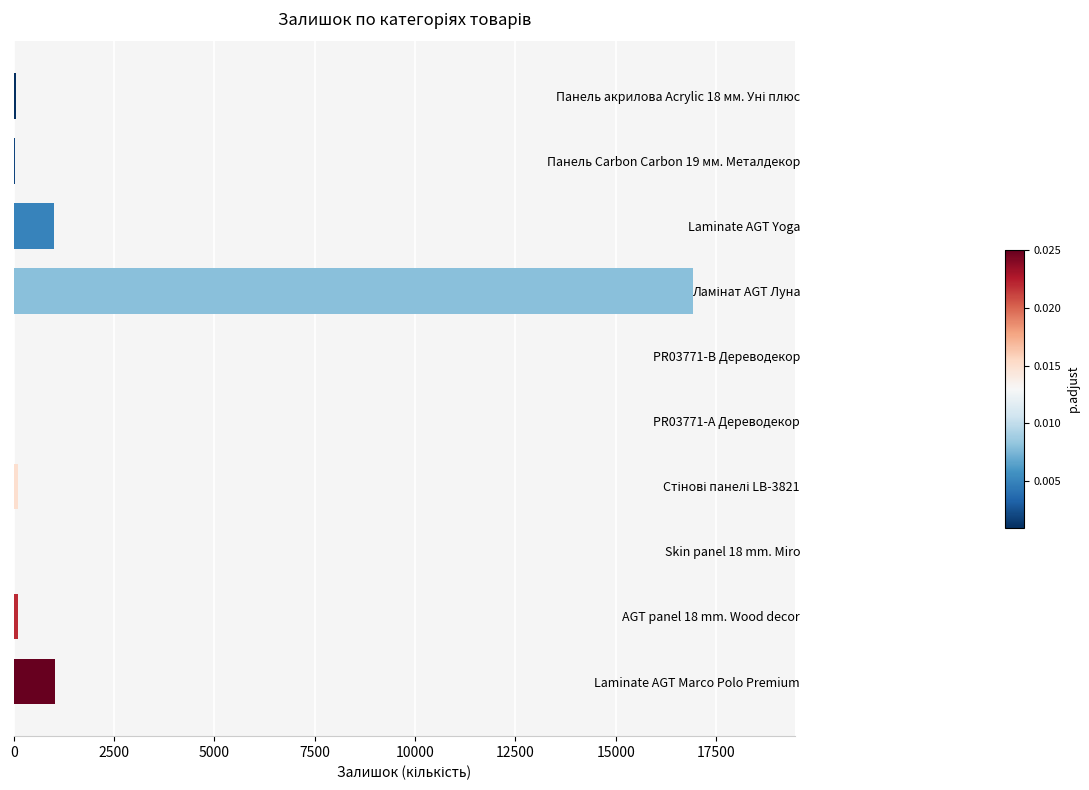

What is the ratio of the value at Laminate AGT Marco Polo Premium to the value at Laminate AGT Yoga?

1.0